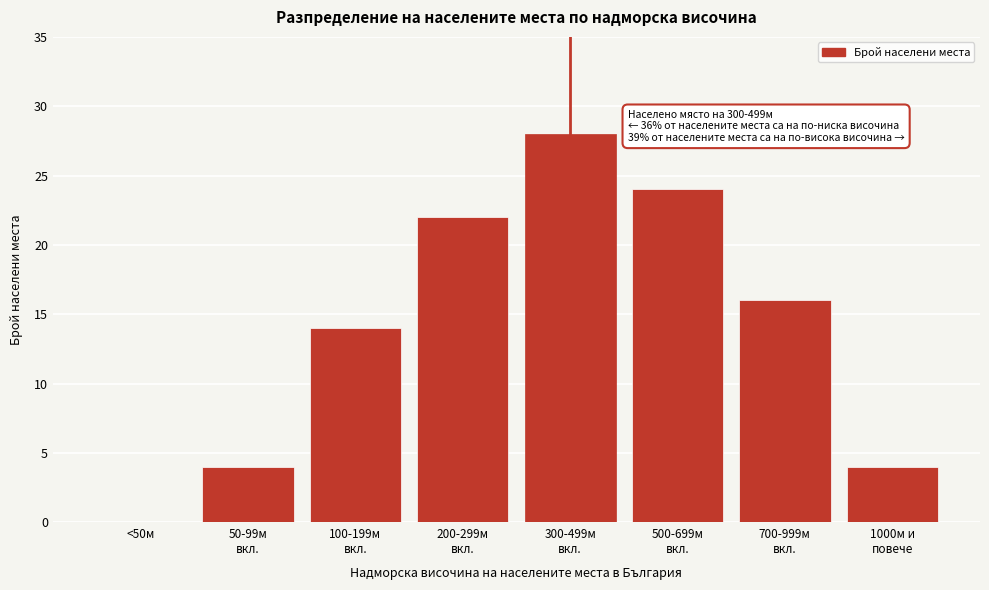

What is the maximum value shown in the chart?

28